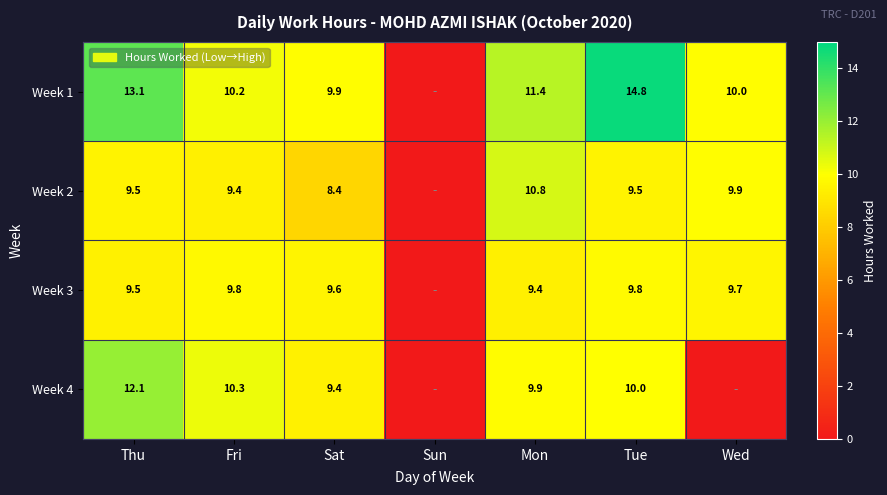

What is the sum of the Week 2 values at Thu and Mon?

20.3